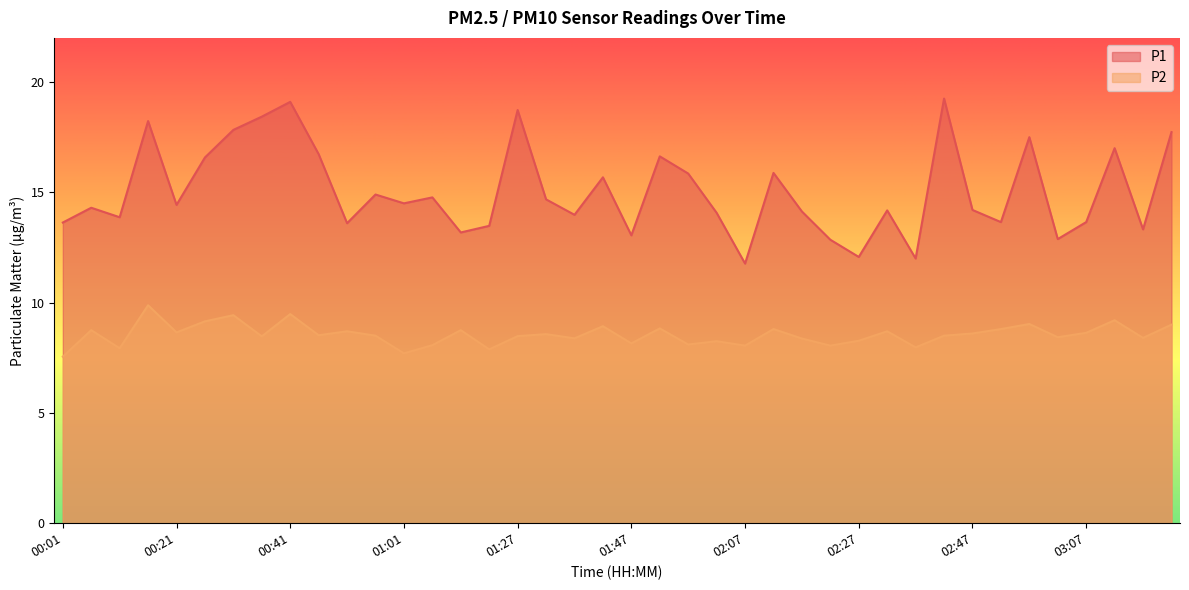

The P2 series shows 12.5 at 00:41. True or false?

False